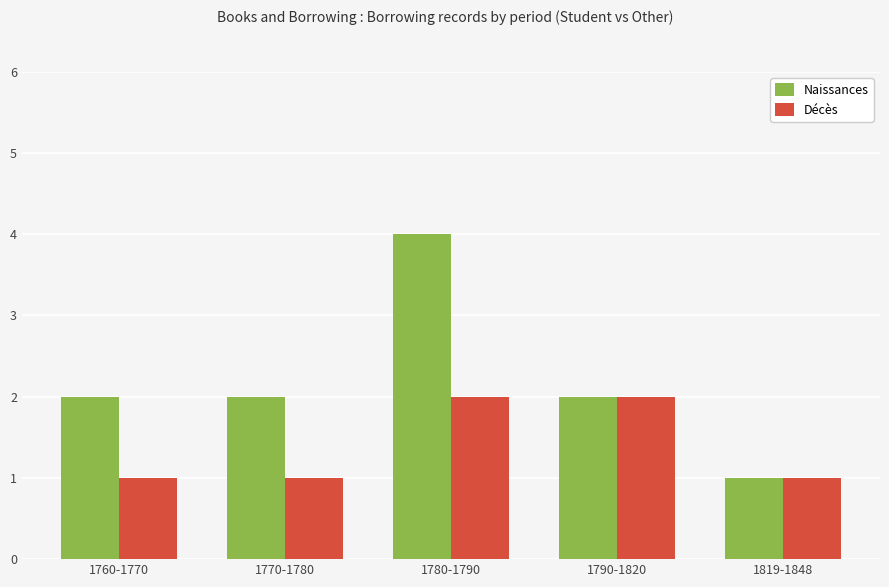

What is the sum of all Décès values?

7